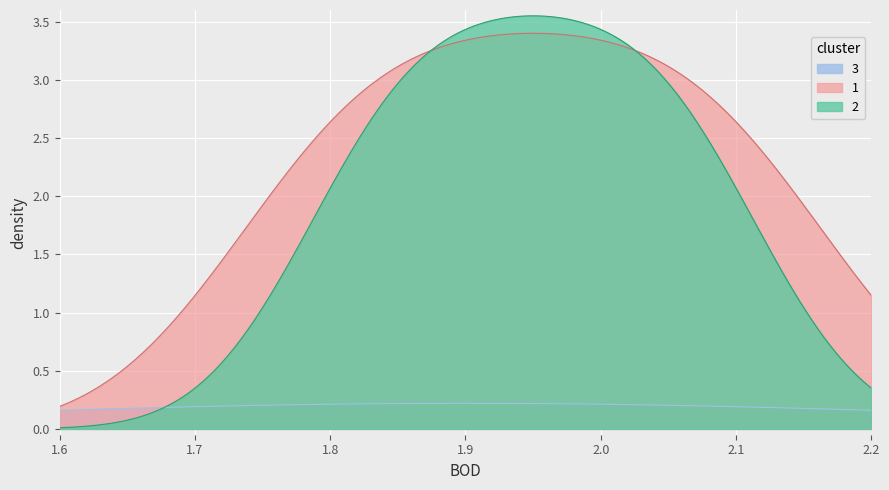

What is the sum of all 3 values?

59.6